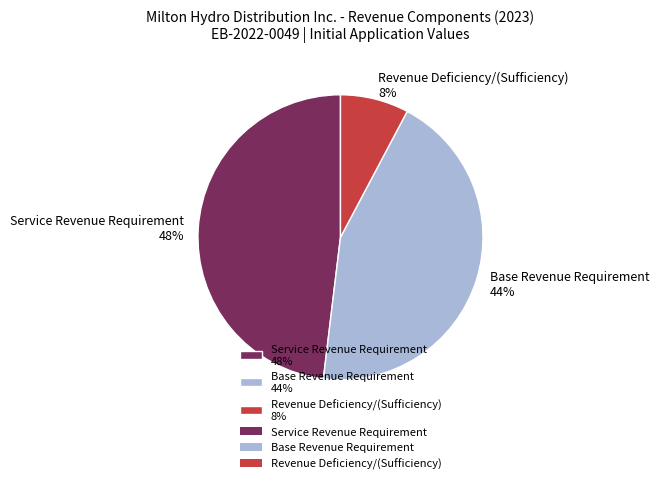

True or false: Service Revenue Requirement accounts for 48% of the total.

True